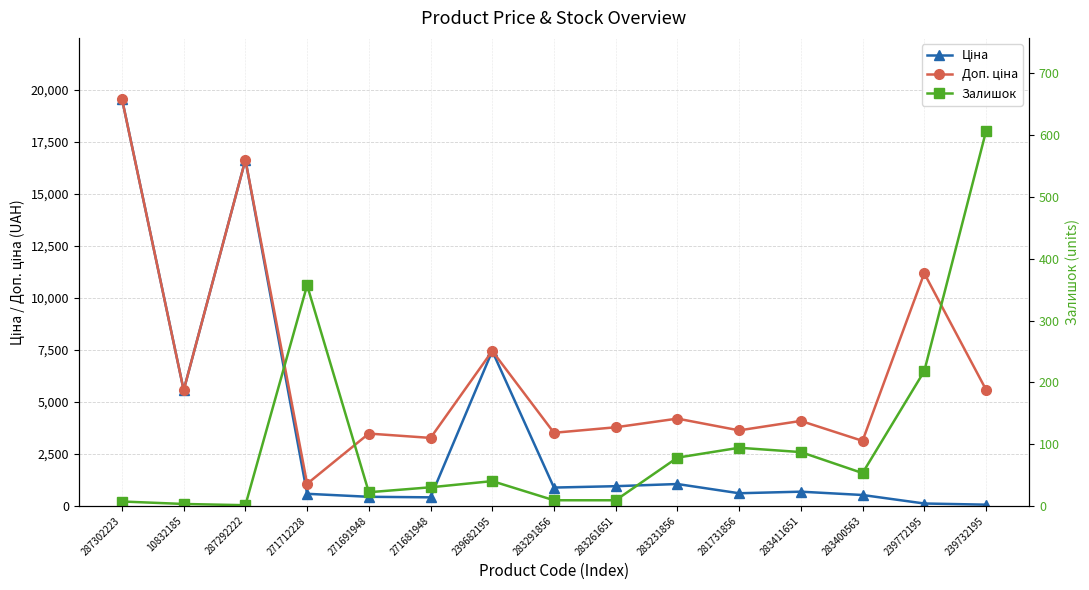

What are all the series names shown in the legend?

Ціна, Доп. ціна, Залишок